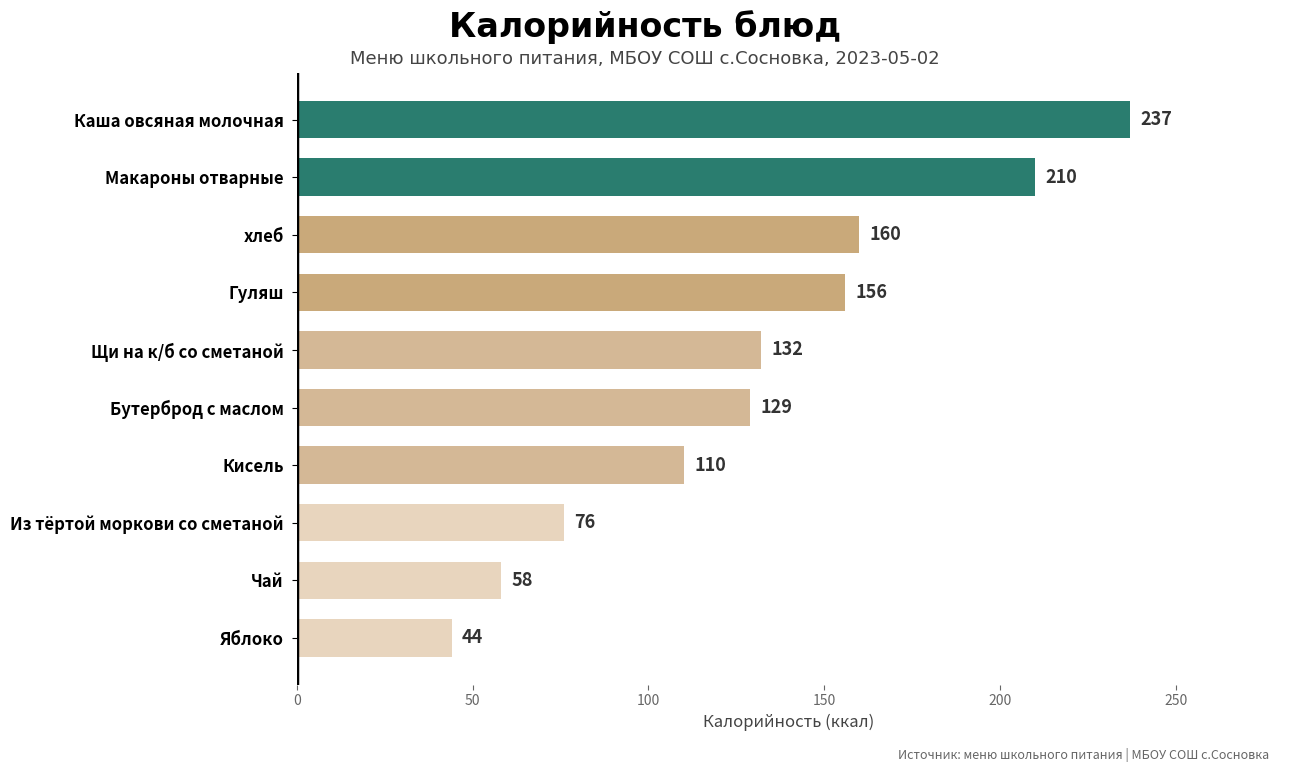

List the labels in order of value, smallest first.

Яблоко, Чай, Из тёртой моркови со сметаной, Кисель, Бутерброд с маслом, Щи на к/б со сметаной, Гуляш, хлеб, Макароны отварные, Каша овсяная молочная